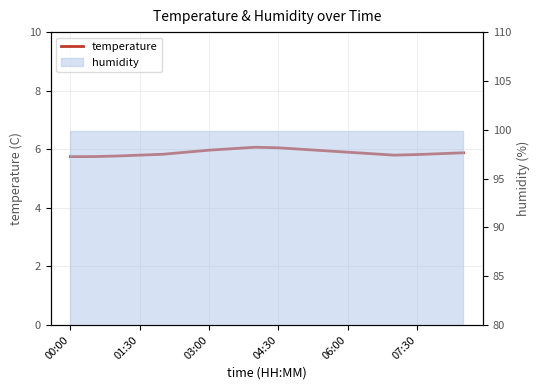

At which category does the data reach its first local peak?

8